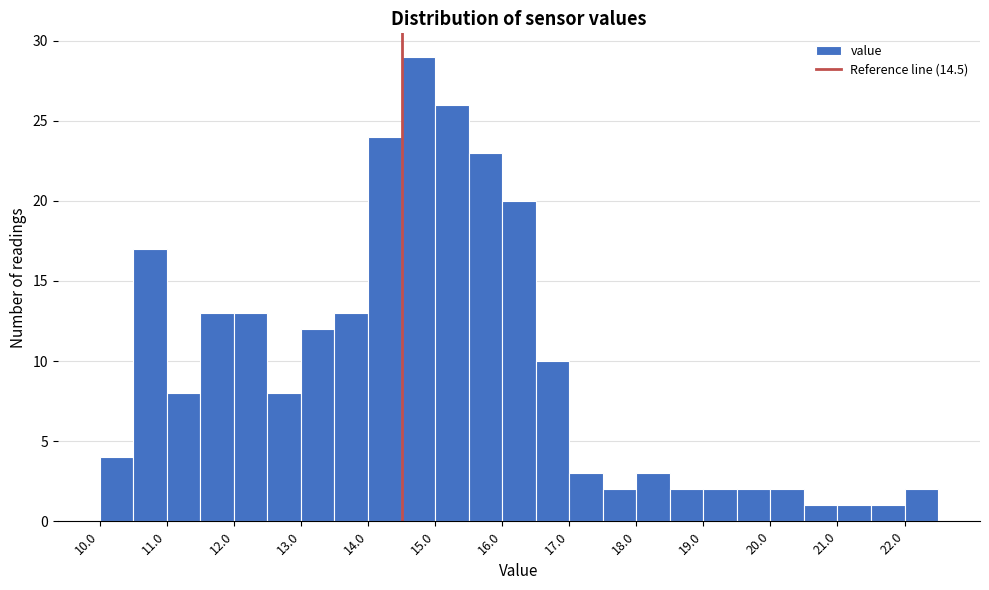

Which range on the x-axis has the tallest bar?

14.5 to 15.0